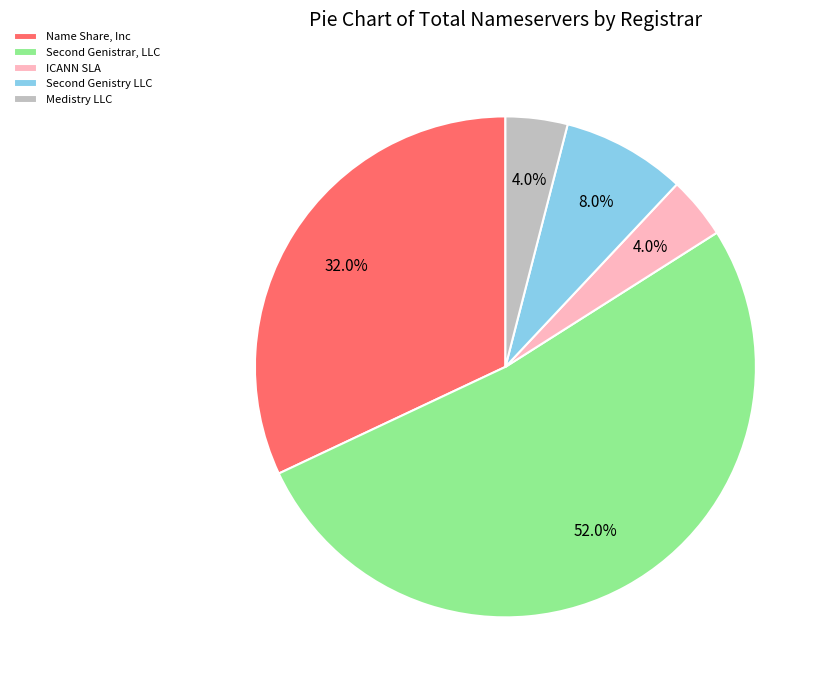

How many segments does this pie chart have?

5